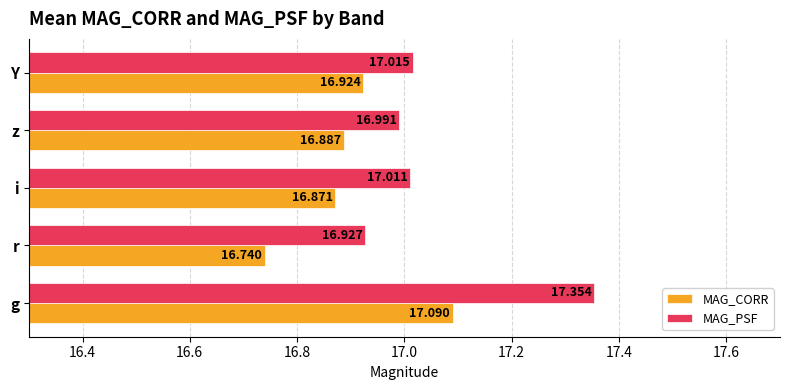

Which series has the widest spread of values?

MAG_PSF